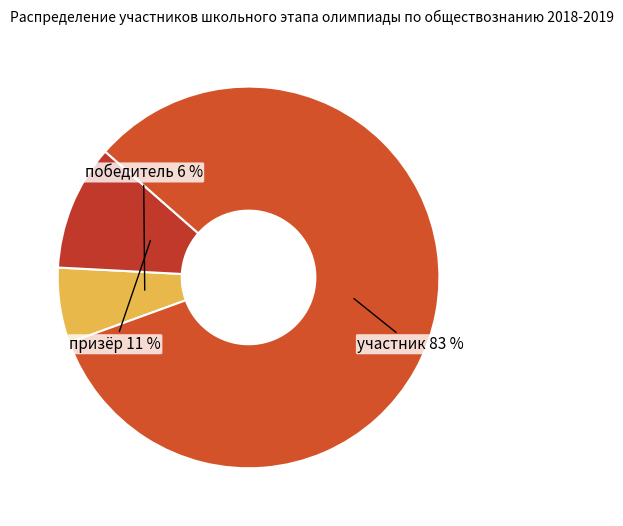

Between призёр and участник, which is larger?

участник